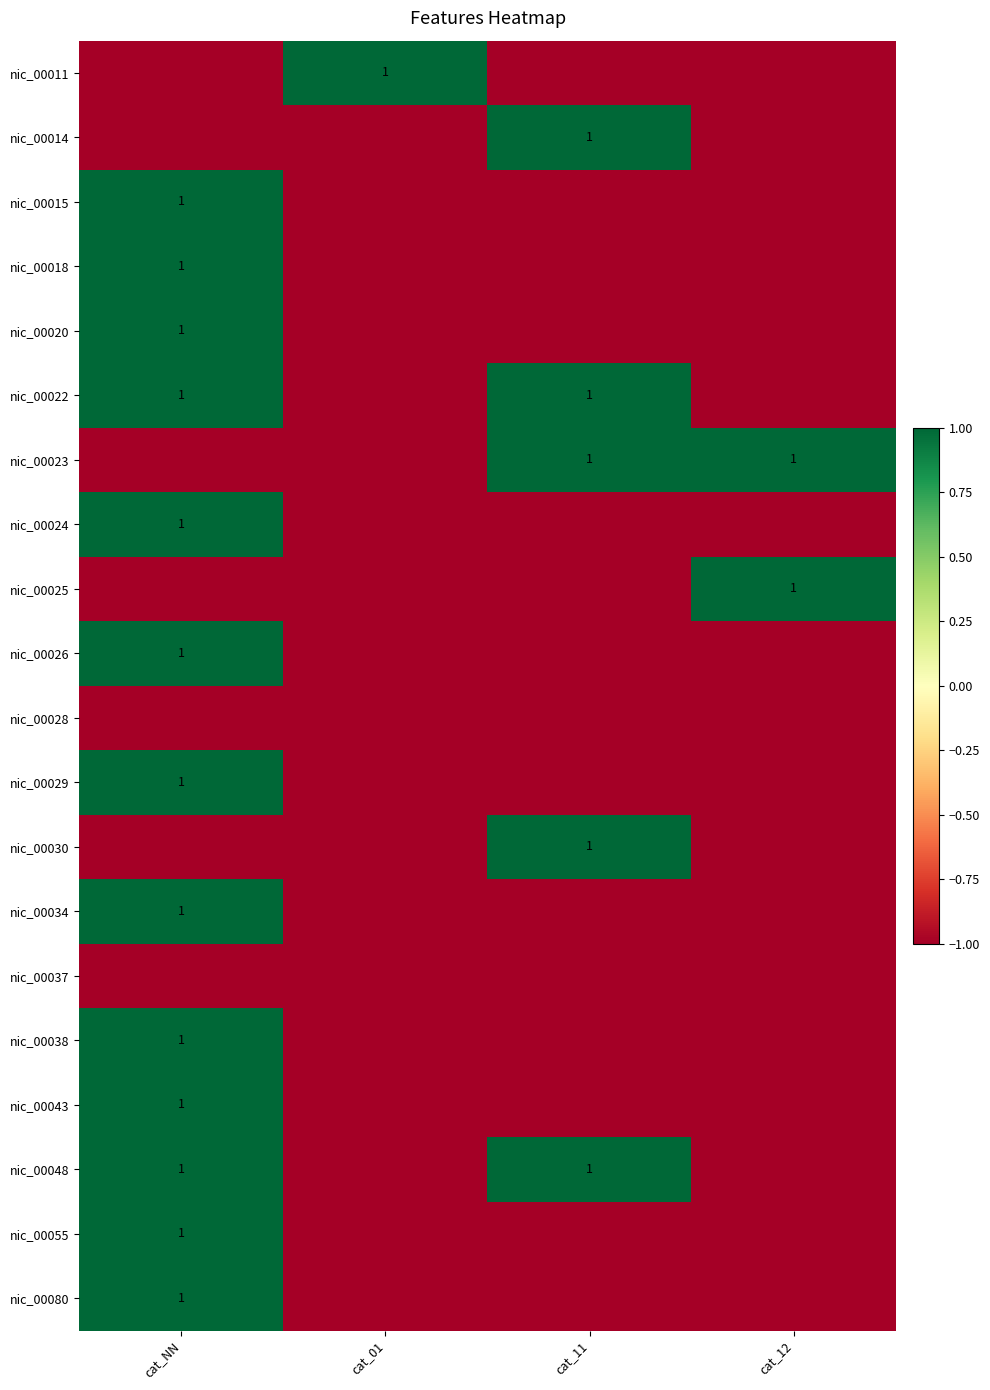

What is the greatest value displayed?

1.0